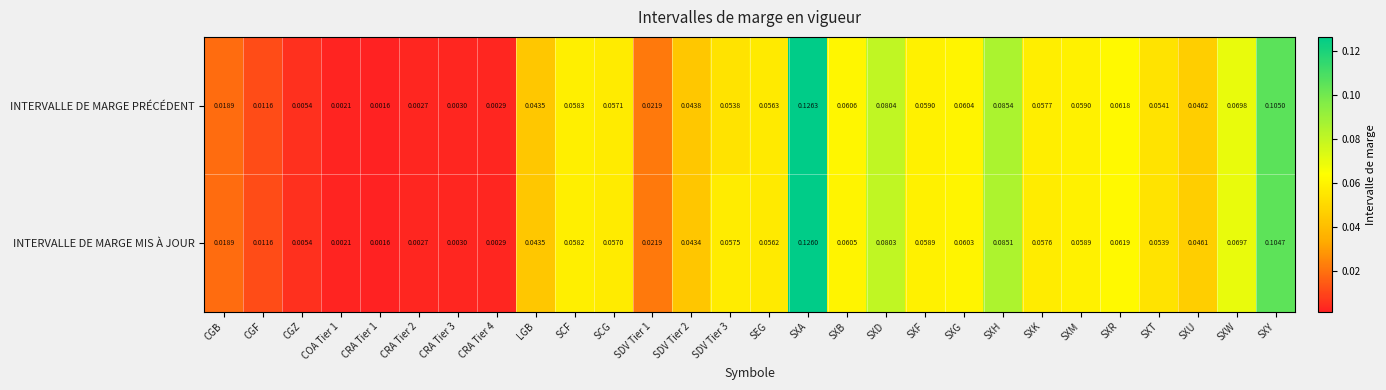

Is the value of INTERVALLE DE MARGE PRÉCÉDENT at SEG greater than the value of INTERVALLE DE MARGE MIS À JOUR at SDV Tier 2?

Yes